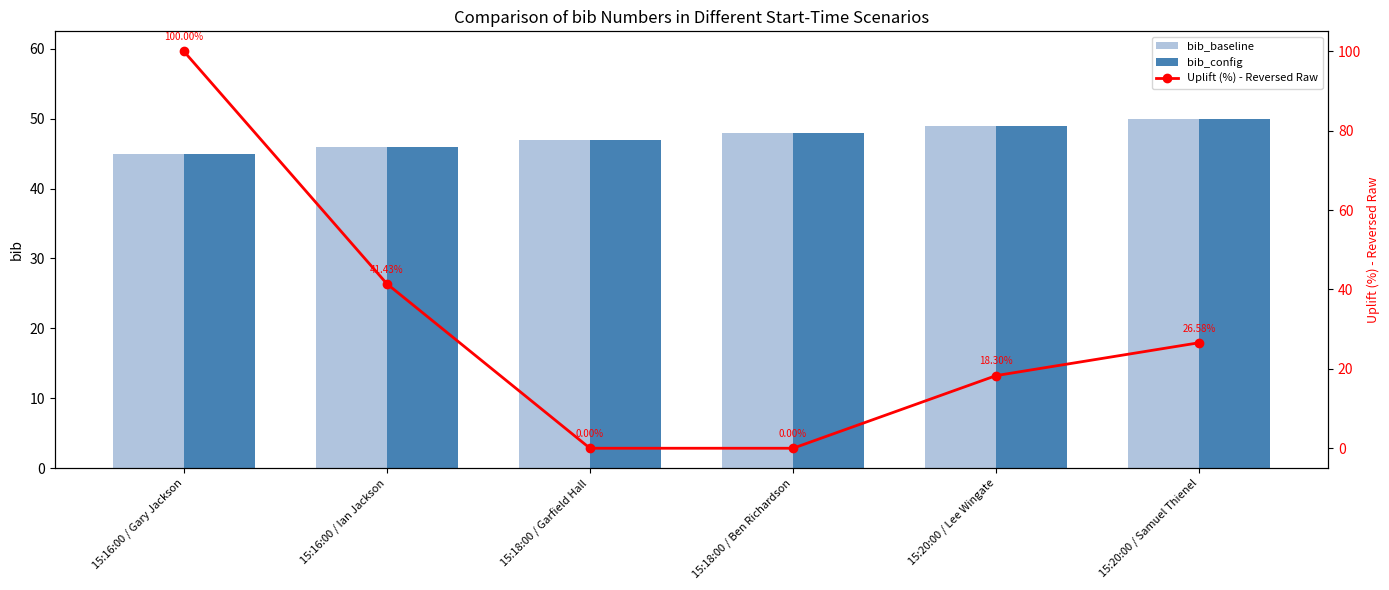

How many groups of bars are there?

6